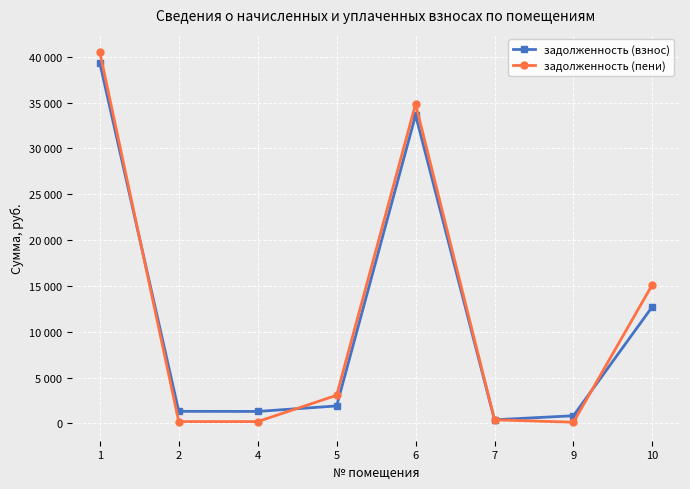

What value does the задолженность (взнос) series have at 9?

833.6